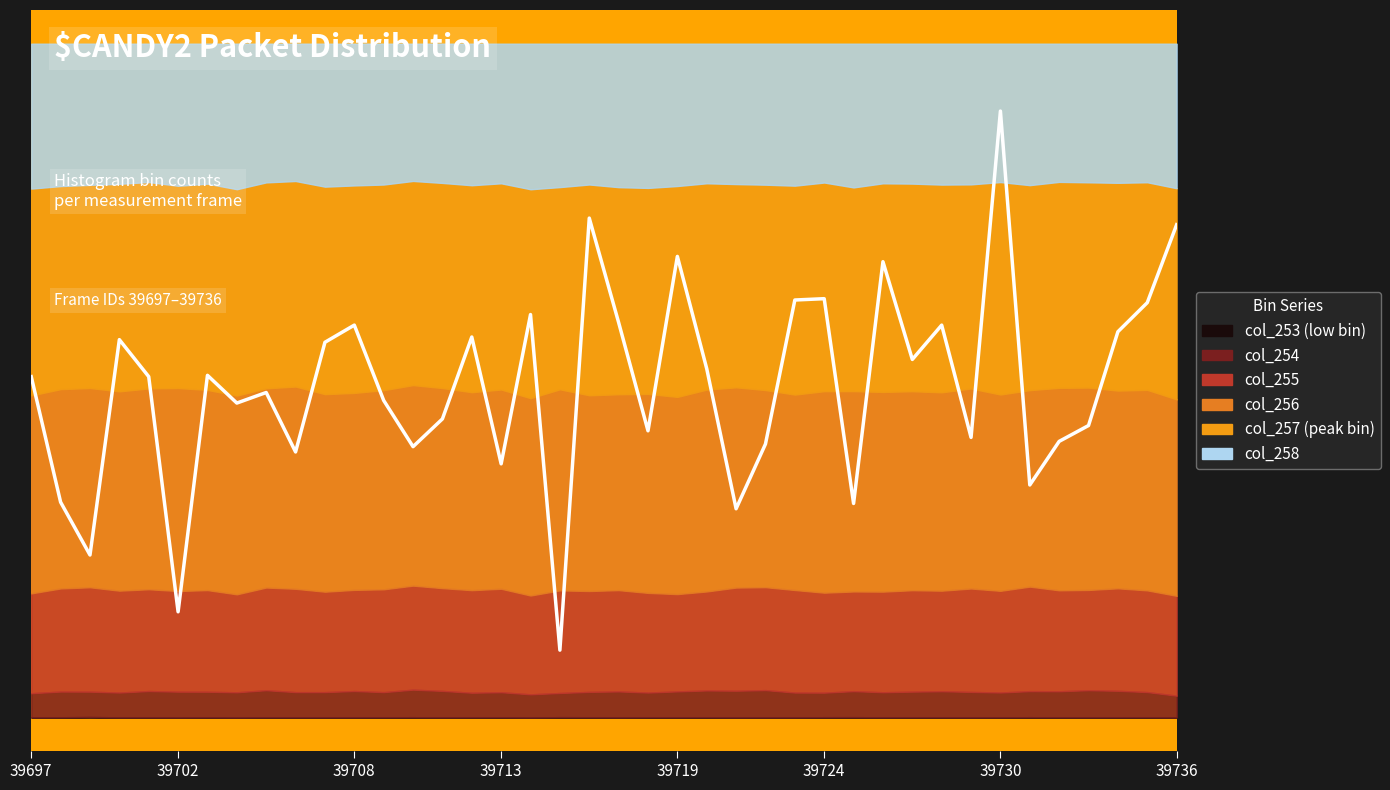

What is the change in value from 16 to 24?

-666.7